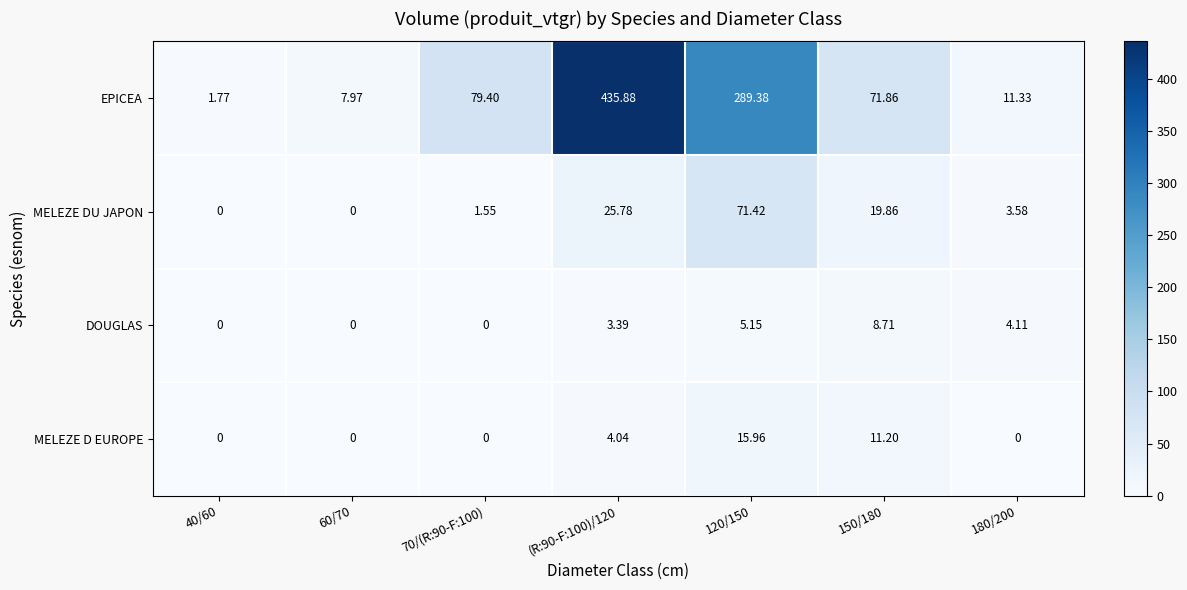

Which series has the largest range (max minus min)?

EPICEA